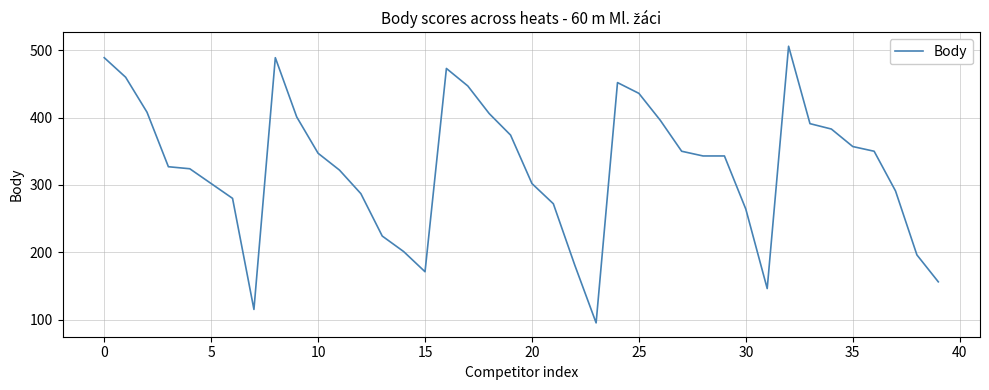

What is the difference between the maximum and minimum values?

411